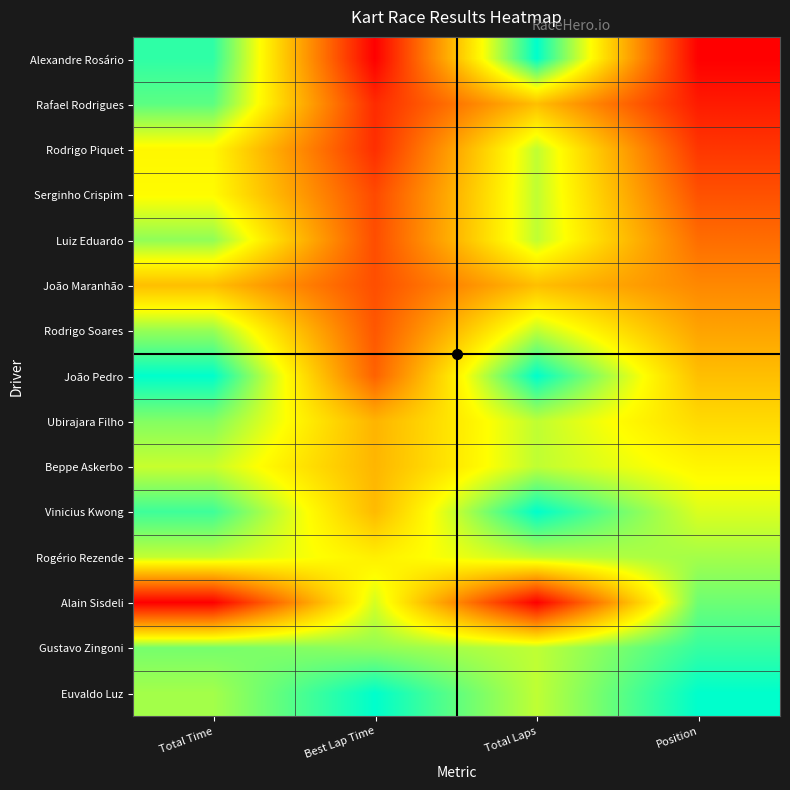

Which category has the highest value across all series?

Total Laps